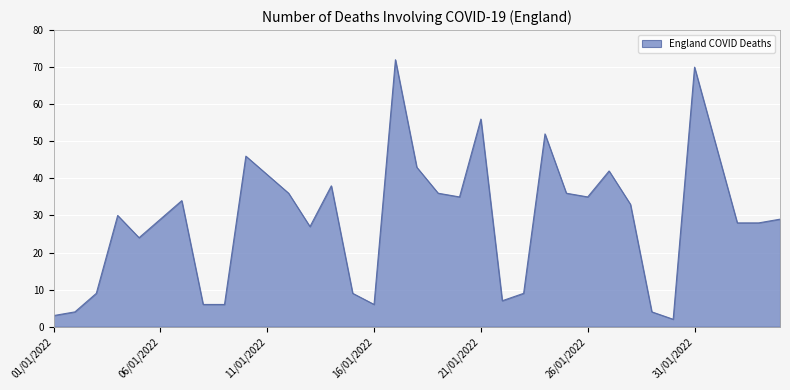

What is the difference between the maximum and minimum values?

70